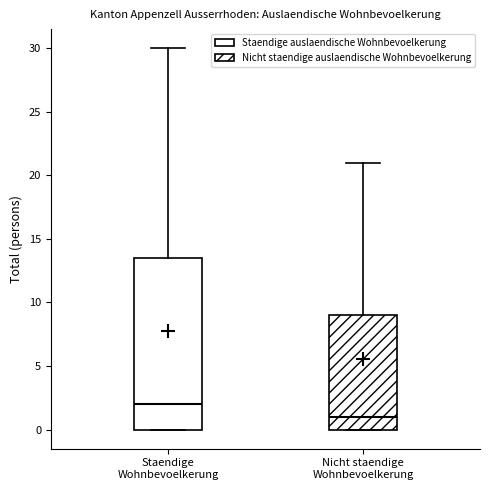

Reading left to right, transcribe this box plot: for each box, give where its median line is, the range the box spans, and where its two whiskers end, as read against the y-axis. The values are not printed on the chart, so give them approximately, as read against the axis.

Staendige Wohnbevoelkerung: median 2.0, box 0.0 to 13.5, whiskers 0.0 to 30.0
Nicht staendige Wohnbevoelkerung: median 1.0, box 0.0 to 9.0, whiskers 0.0 to 21.0